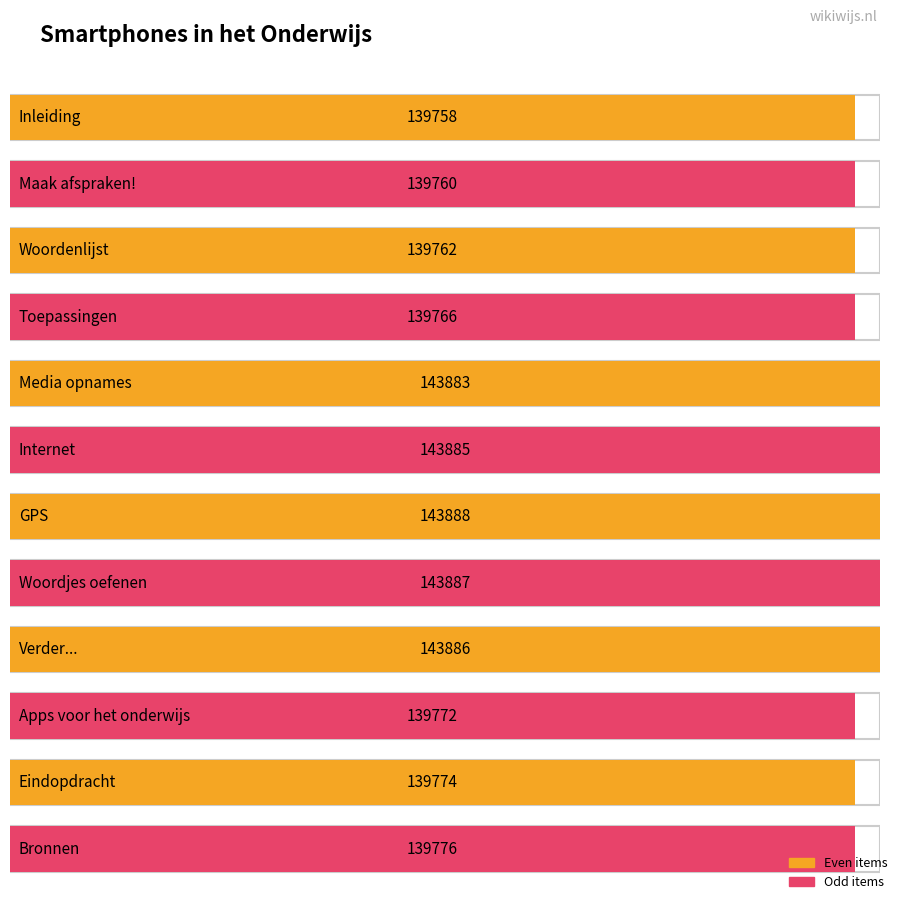

What is the minimum value shown in the chart?

139758